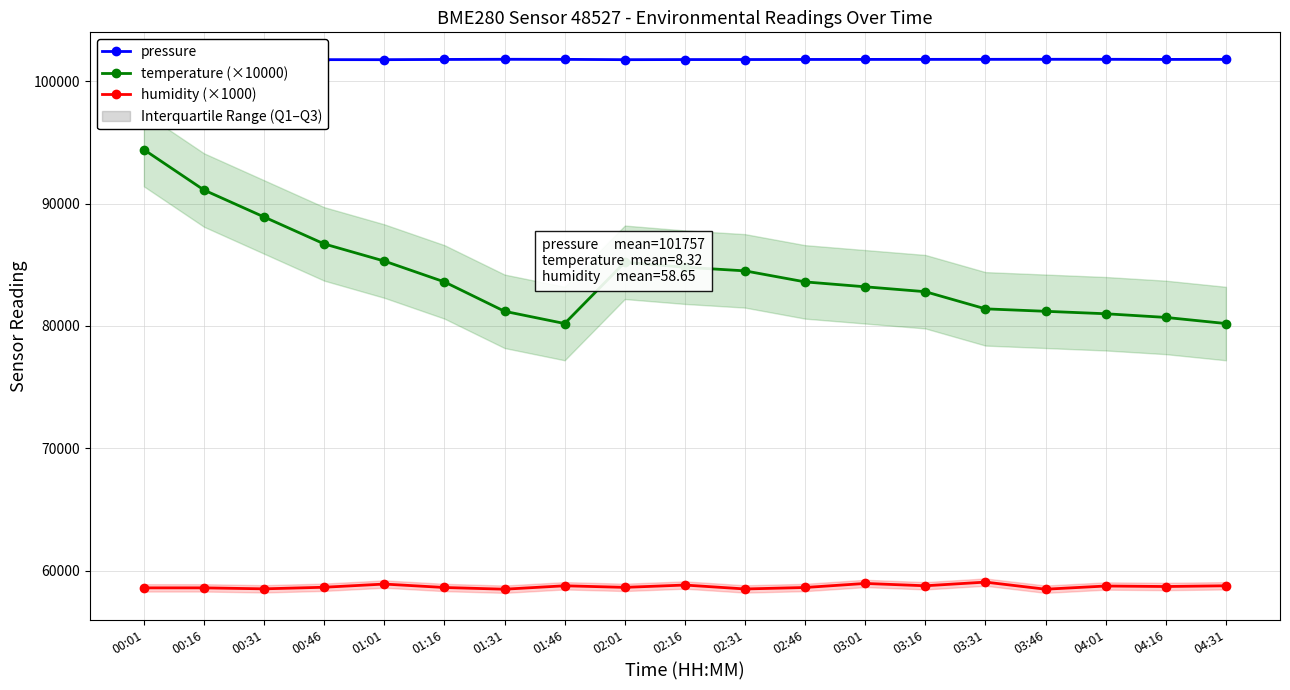

What position from the left is 02:16?

10